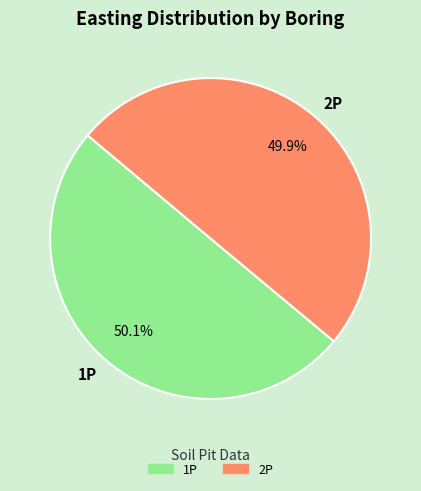

Count the number of slices in the pie.

2